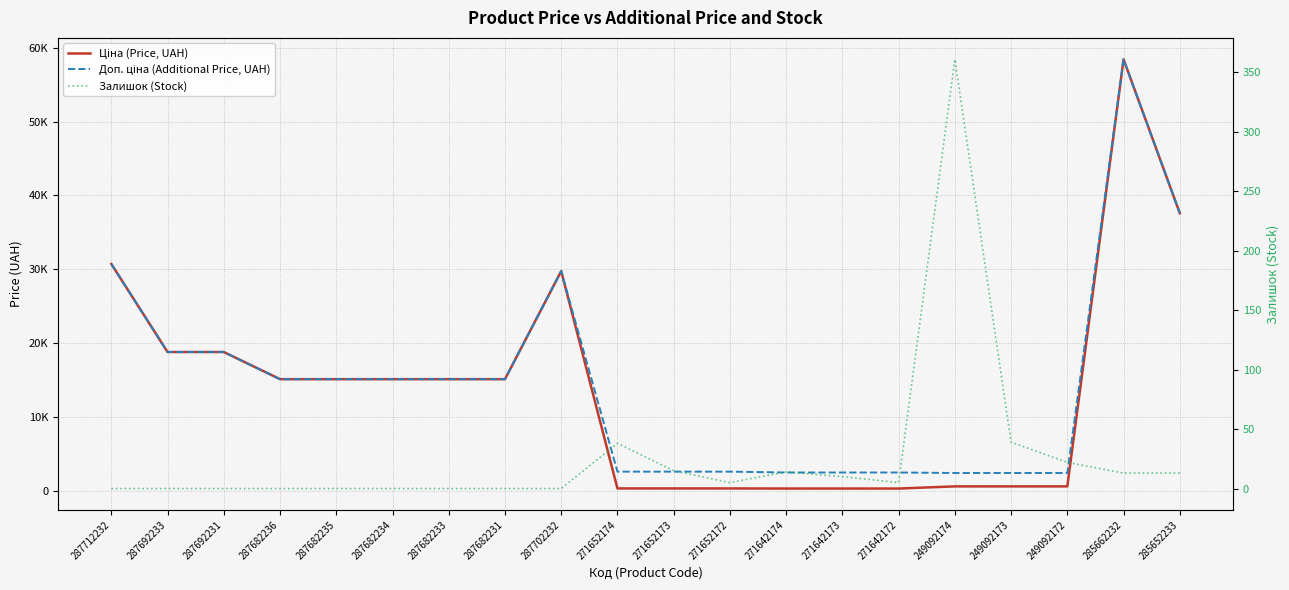

Where does the Залишок (Stock) series first go above 5?

271652174